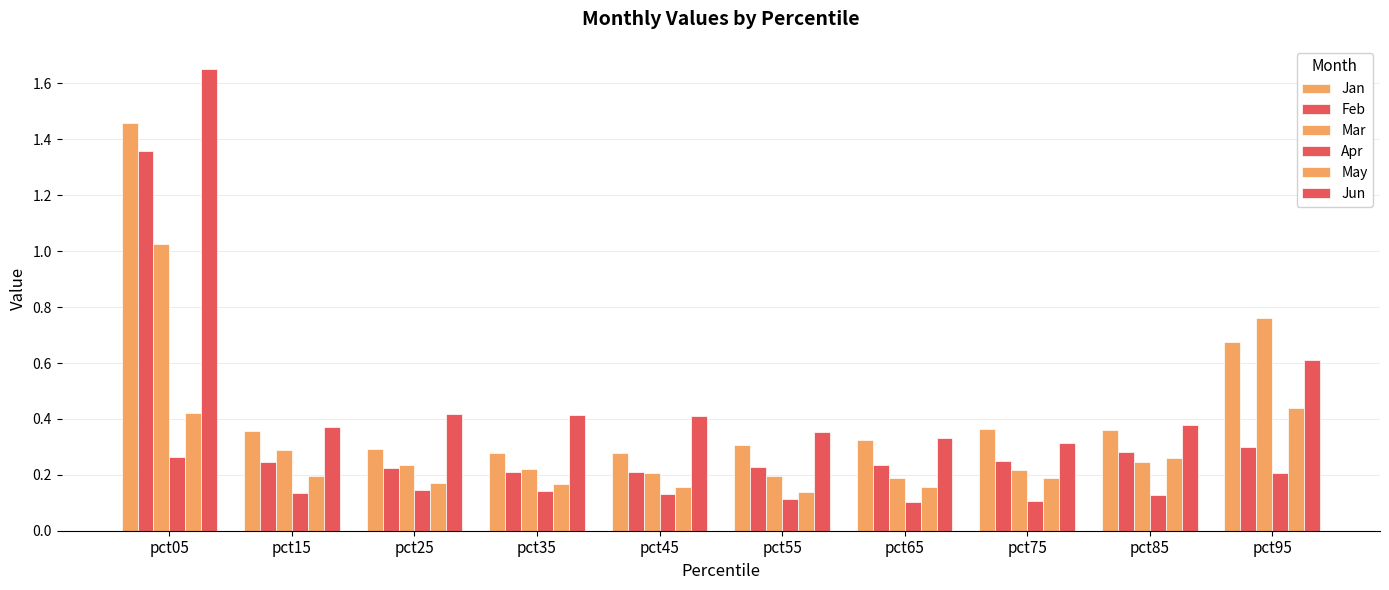

Count the number of categories in the chart.

10